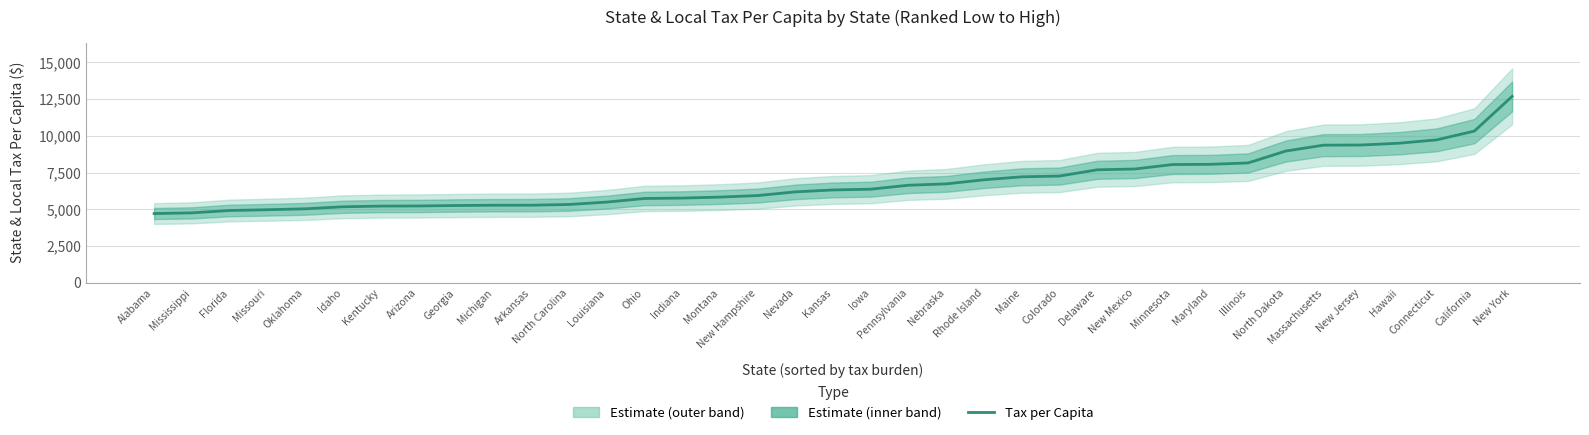

What is the sum of all values?

253616.4